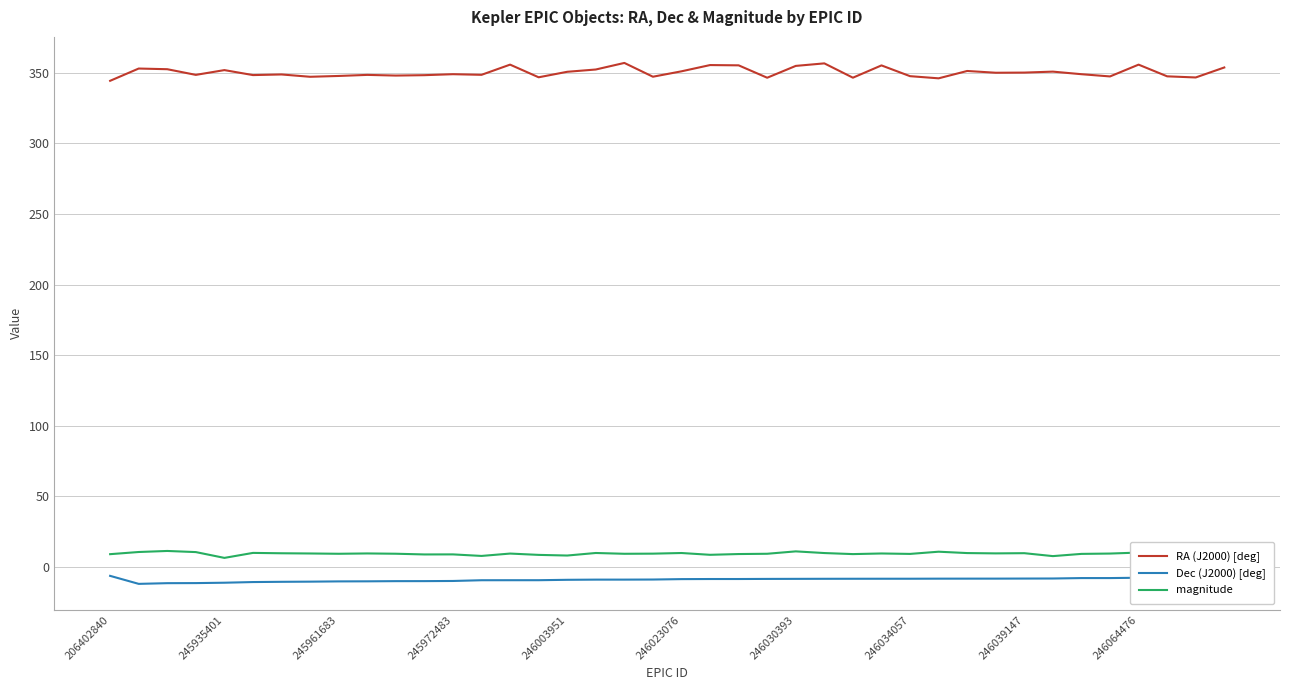

What is the maximum value for RA (J2000) [deg]?

357.1